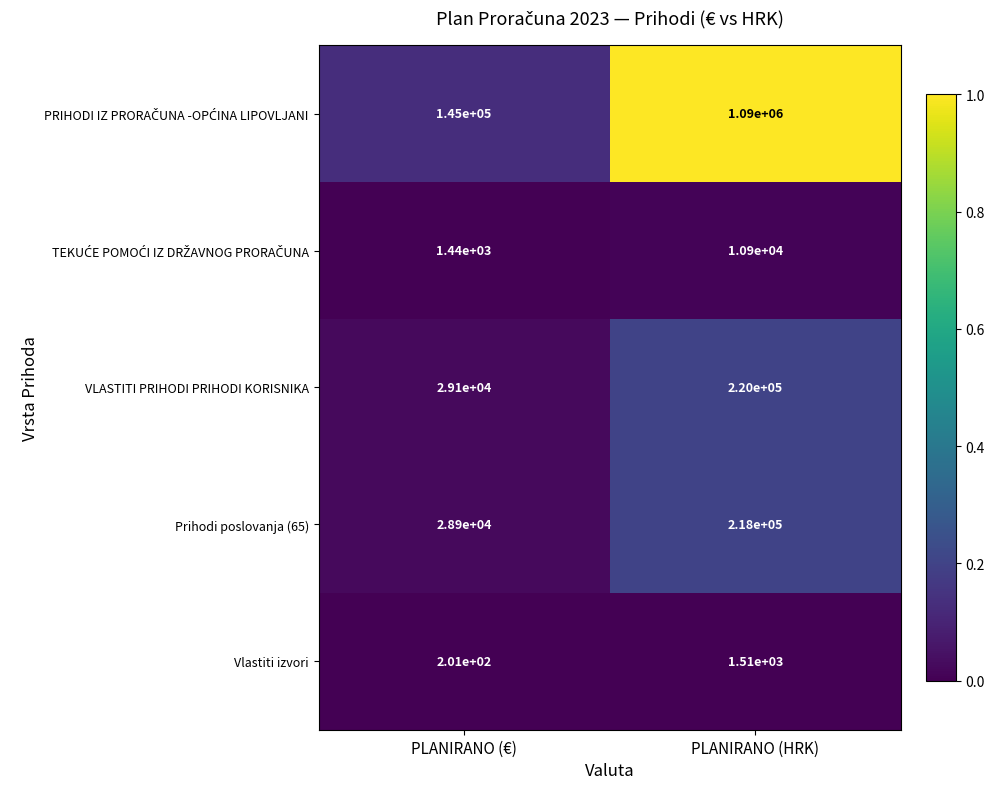

What is the total value across all series at PLANIRANO (HRK)?

1540410